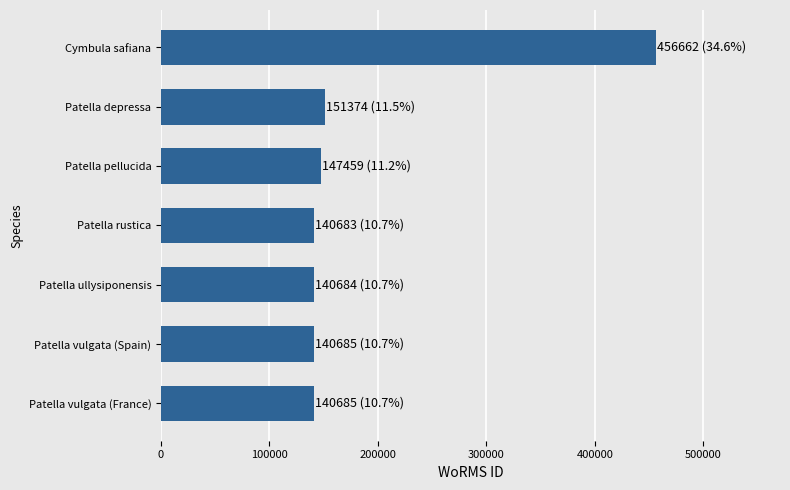

What is the smallest value displayed?

140683